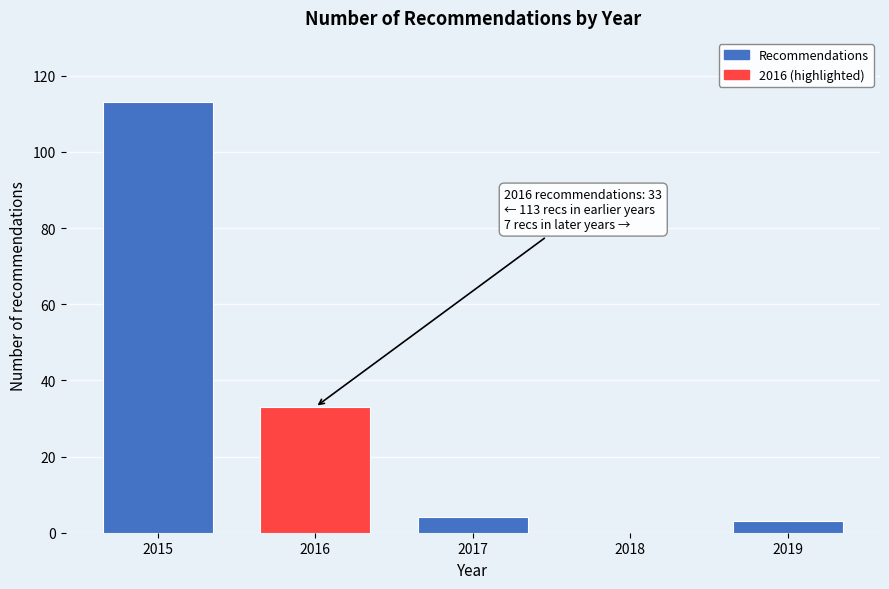

Reading left to right, extract all data points from this chart.

2015=113	2016=33	2017=4	2018=0	2019=3